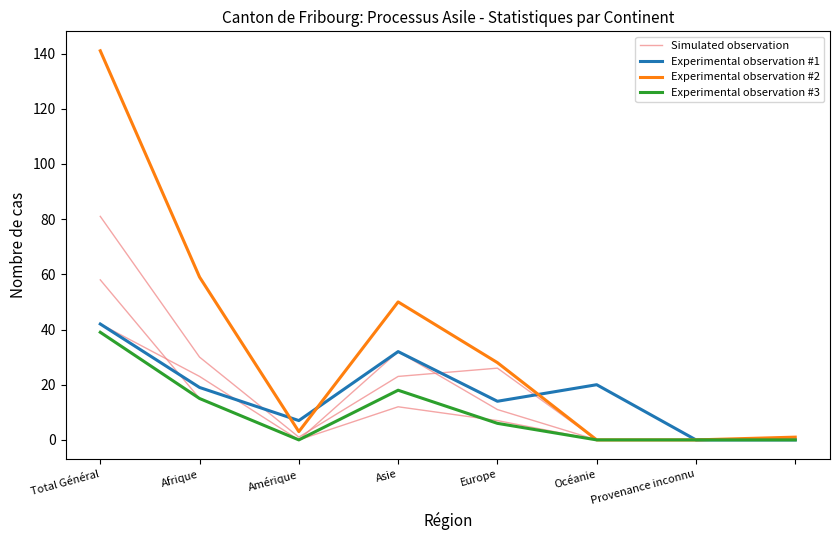

What are all the series names shown in the legend?

Simulated observation, Experimental observation #1, Experimental observation #2, Experimental observation #3